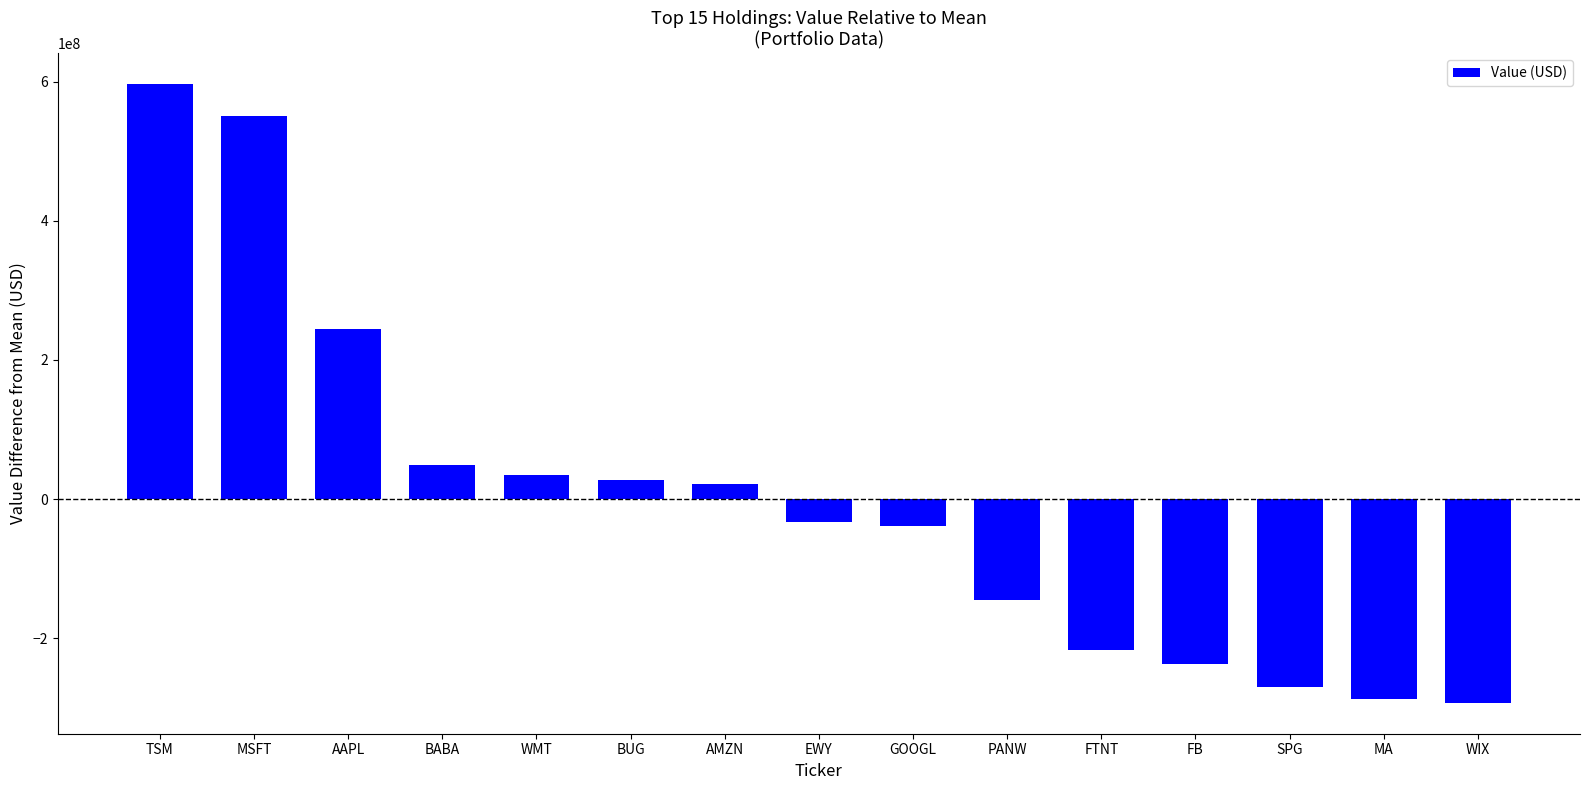

What is the greatest value displayed?

596626400